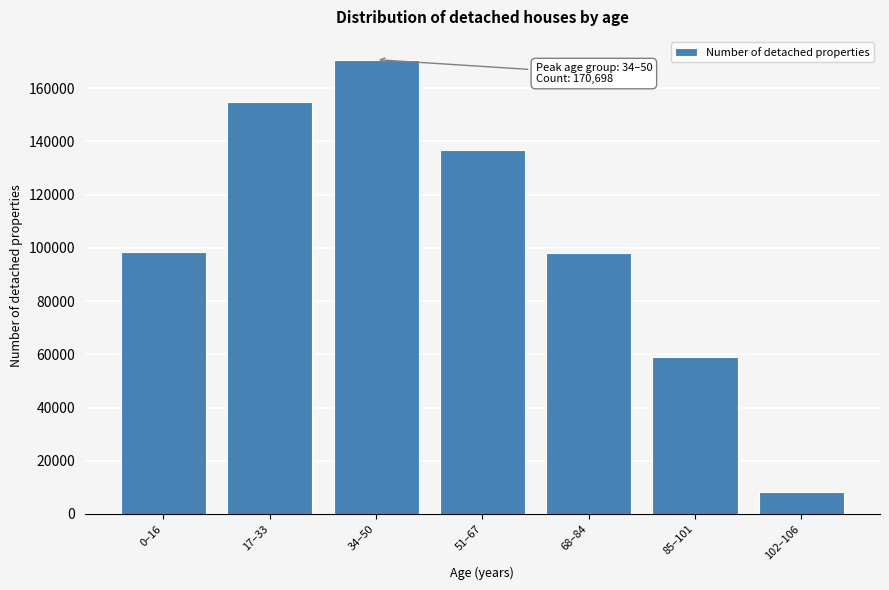

Approximately how many times larger is the value at 68–84 compared to 34–50?

0.6